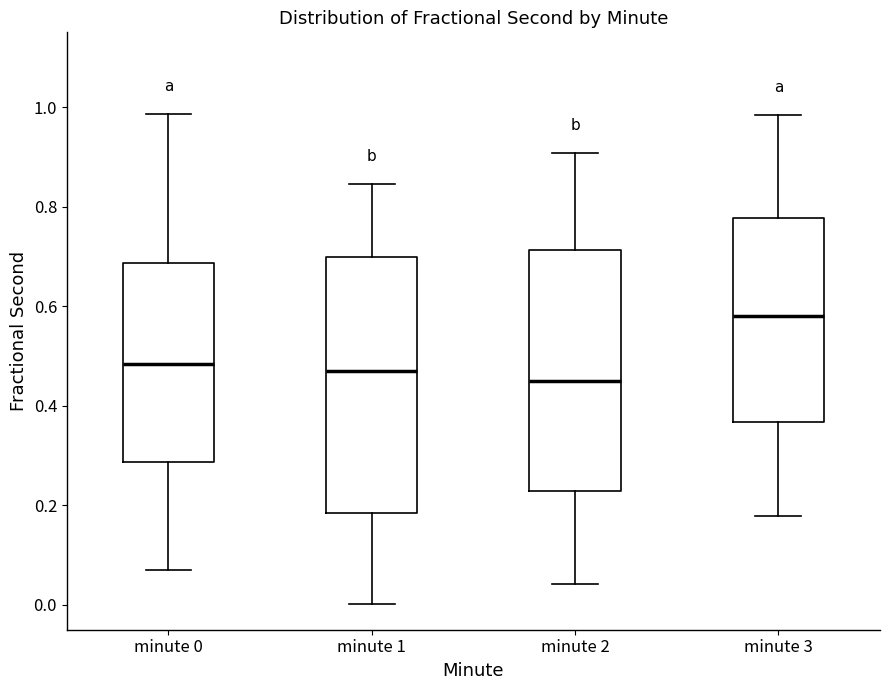

Where is the upper edge of the box for minute 0 on the y-axis? The values are not printed on the chart, so give them approximately, as read against the axis.

0.68